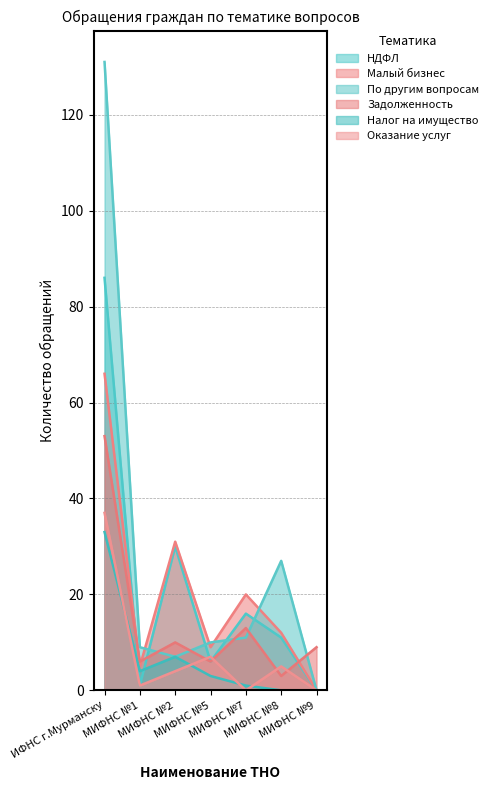

What is the maximum value for Малый бизнес?

66